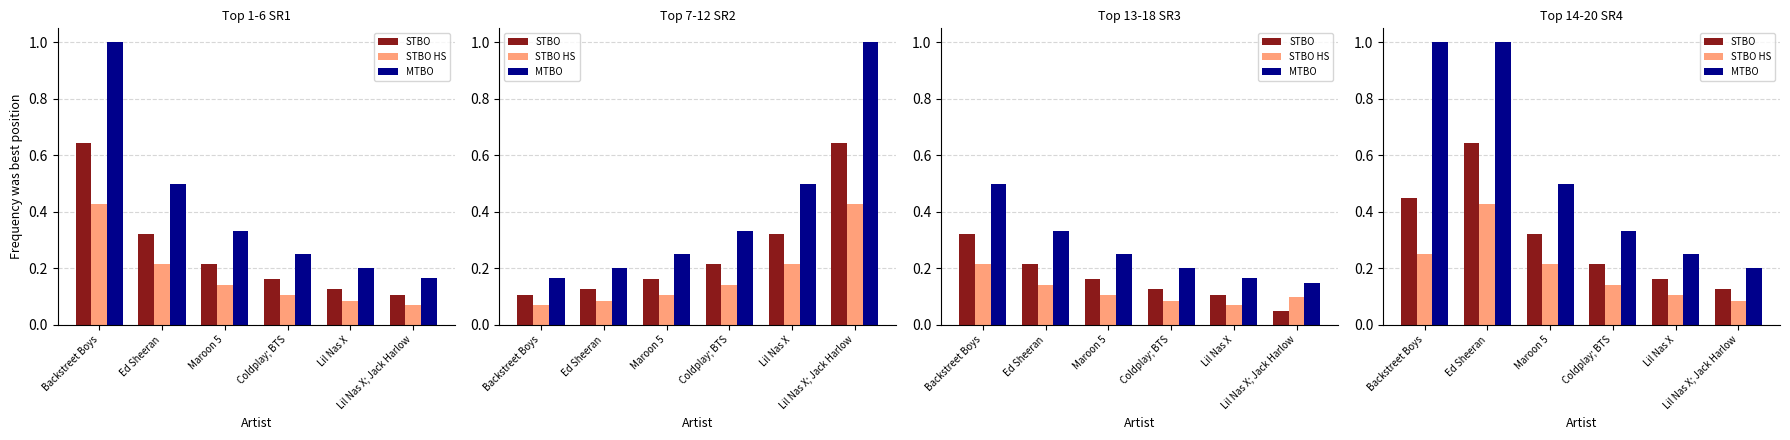

Which series has the largest range (max minus min)?

MTBO